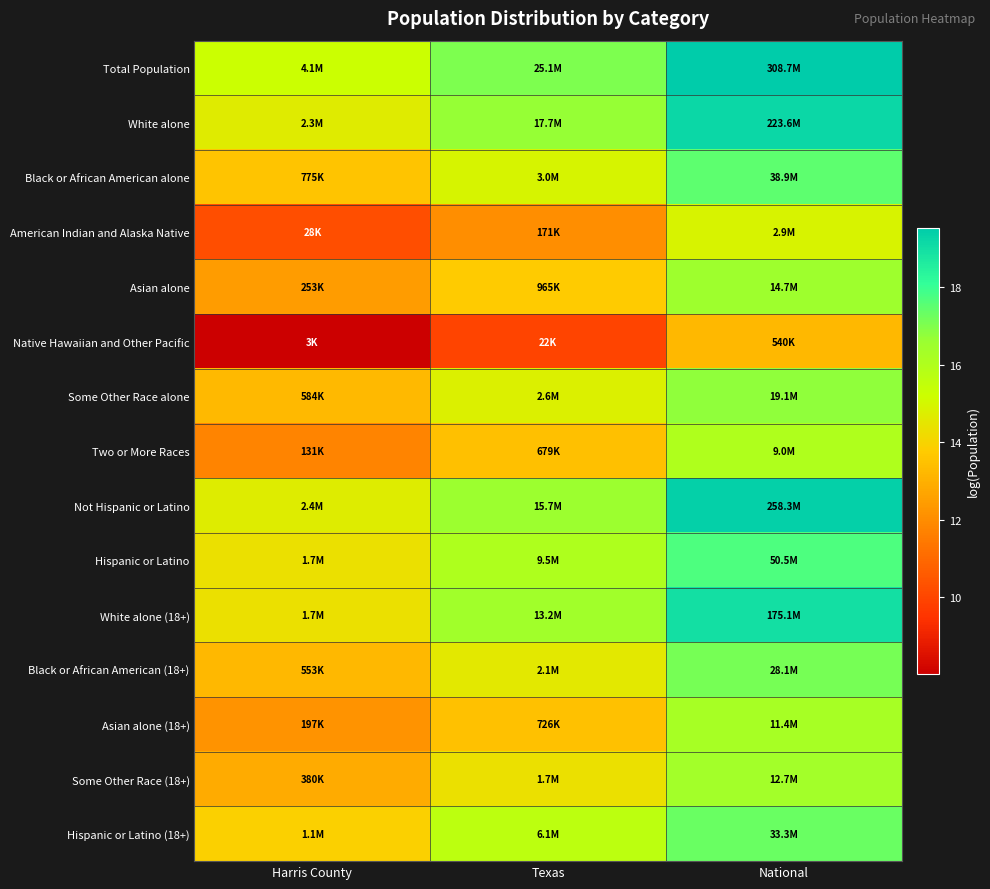

Reading left to right, list all the values displayed in this chart.

Total Population: Harris County=15.2	Texas=17.0	National=19.5
White alone: Harris County=14.7	Texas=16.7	National=19.2
Black or African American alone: Harris County=13.6	Texas=14.9	National=17.5
American Indian and Alaska Native: Harris County=10.2	Texas=12.0	National=14.9
Asian alone: Harris County=12.4	Texas=13.8	National=16.5
Native Hawaiian and Other Pacific: Harris County=8.0	Texas=10.0	National=13.2
Some Other Race alone: Harris County=13.3	Texas=14.8	National=16.8
Two or More Races: Harris County=11.8	Texas=13.4	National=16.0
Not Hispanic or Latino: Harris County=14.7	Texas=16.6	National=19.4
Hispanic or Latino: Harris County=14.3	Texas=16.1	National=17.7
White alone (18+): Harris County=14.4	Texas=16.4	National=19.0
Black or African American (18+): Harris County=13.2	Texas=14.6	National=17.2
Asian alone (18+): Harris County=12.2	Texas=13.5	National=16.3
Some Other Race (18+): Harris County=12.8	Texas=14.4	National=16.4
Hispanic or Latino (18+): Harris County=13.9	Texas=15.6	National=17.3